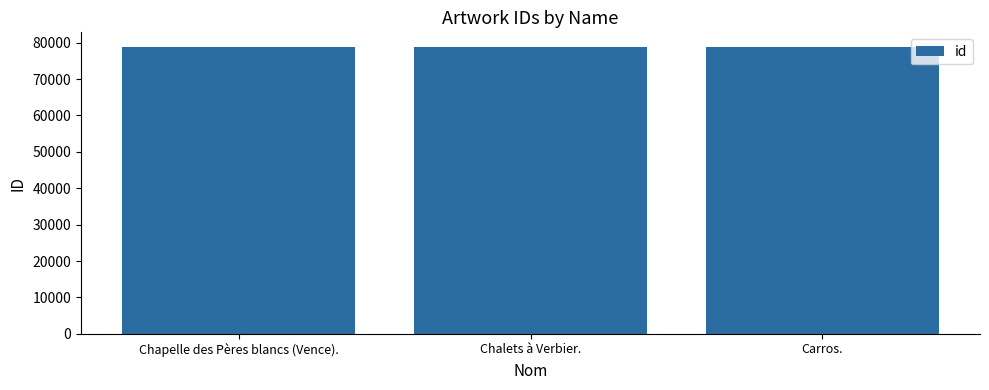

What is the ratio of the value at Chalets à Verbier. to the value at Carros.?

1.0